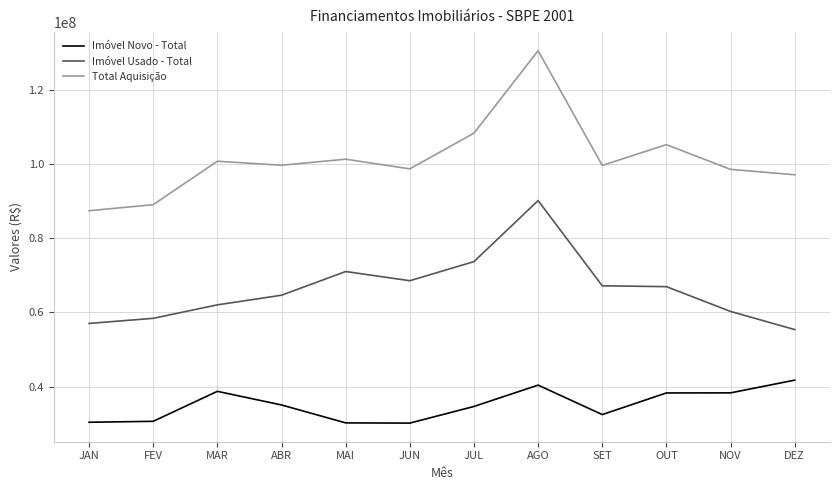

Is it true that Total Aquisição equals 87399132 at JAN?

True